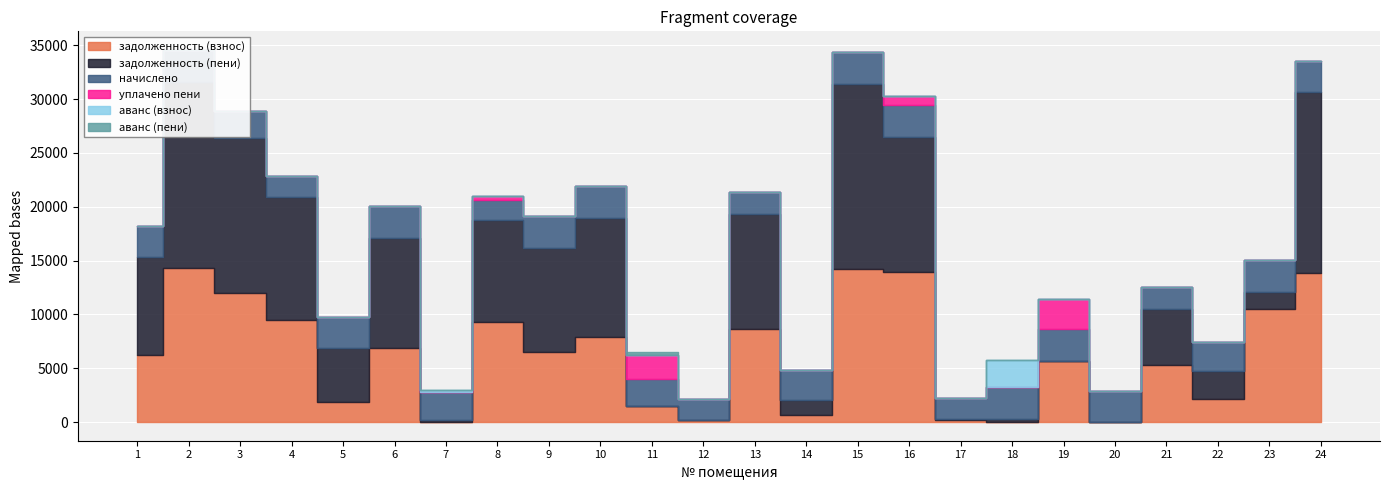

Which series has the largest range (max minus min)?

задолженность (пени)